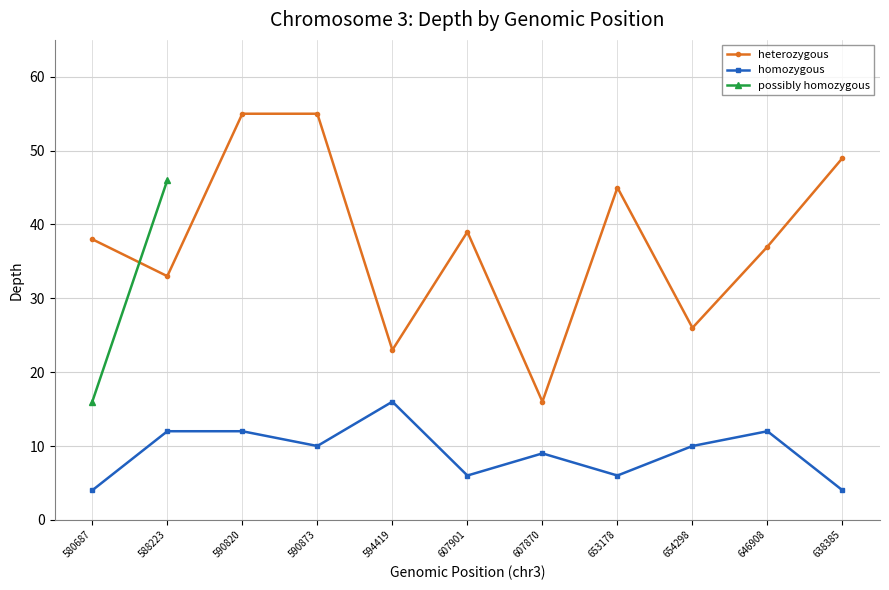

At which category is the sum across all series the highest?

590820